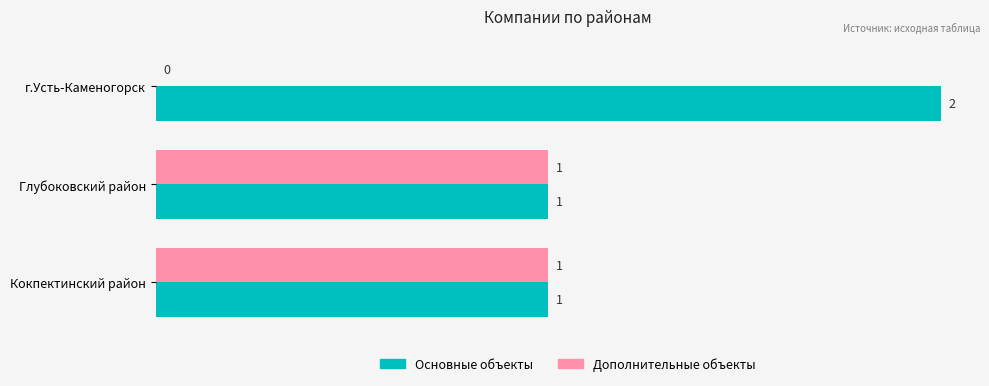

Which category has the highest value across all series?

г.Усть-Каменогорск